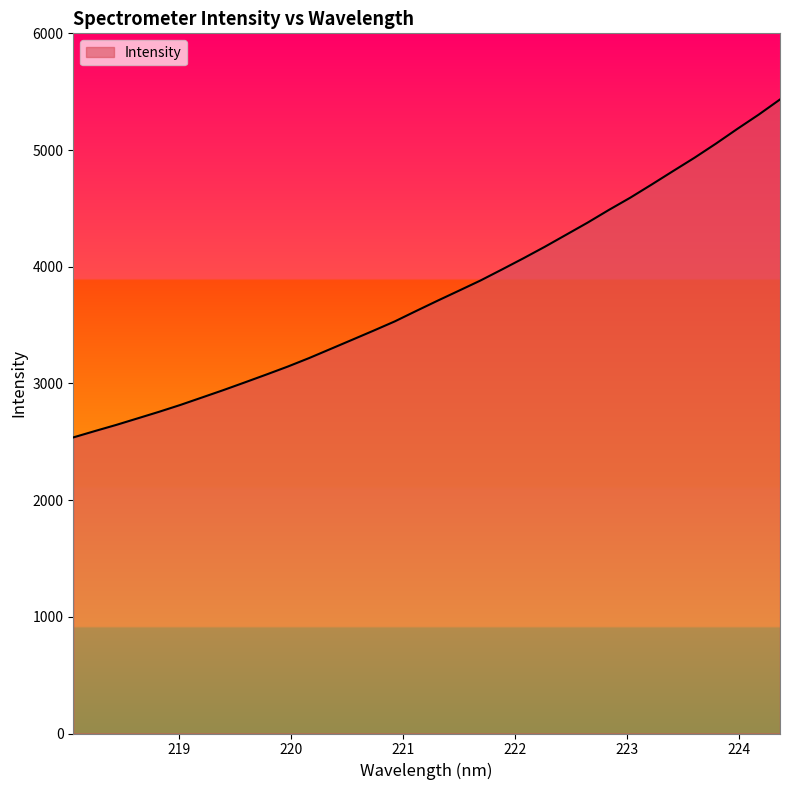

What is the difference between the maximum and minimum values?

2896.0